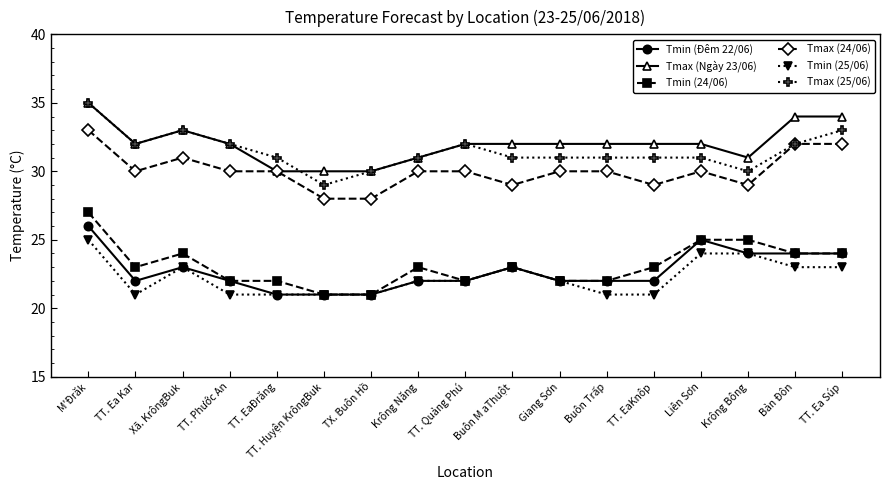

True or false: Tmin (25/06) has more than 1 interior local peaks.

True